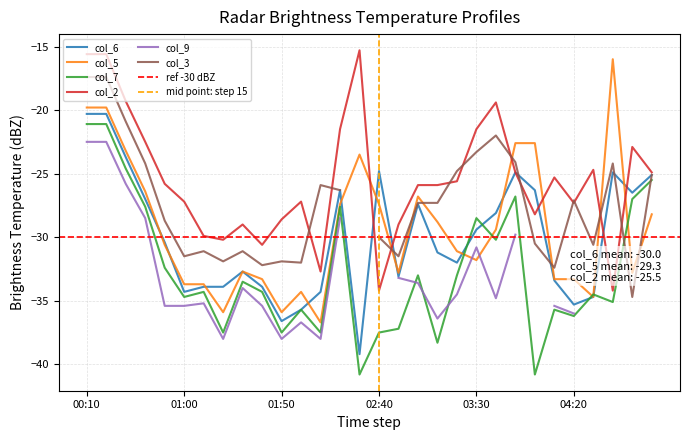

At which category does the chart reach its minimum across all series?

02:30